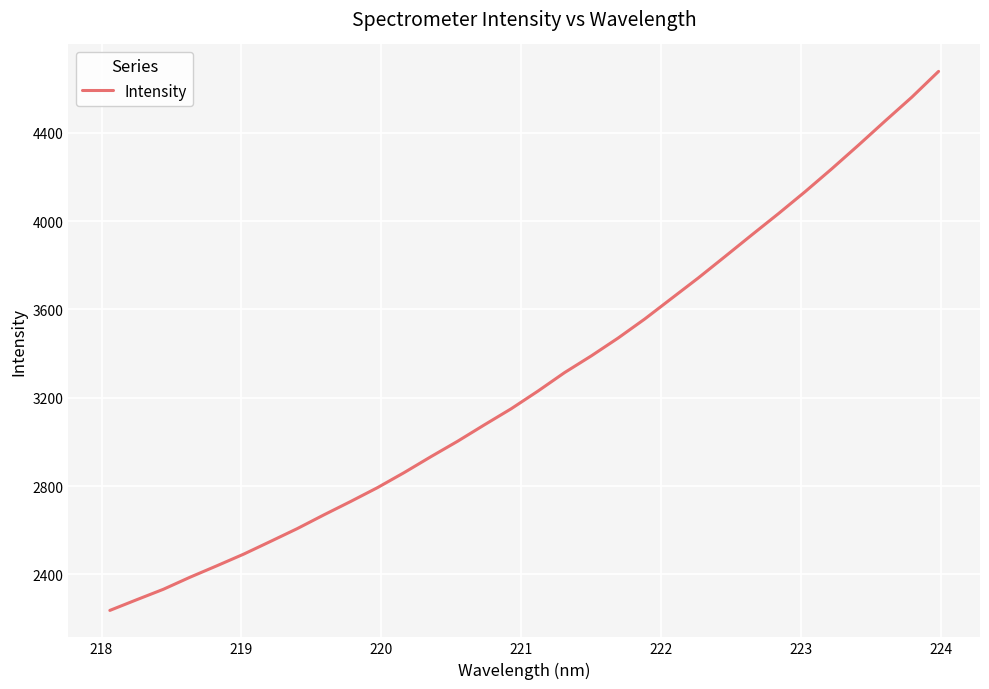

What is the minimum value shown in the chart?

2237.0